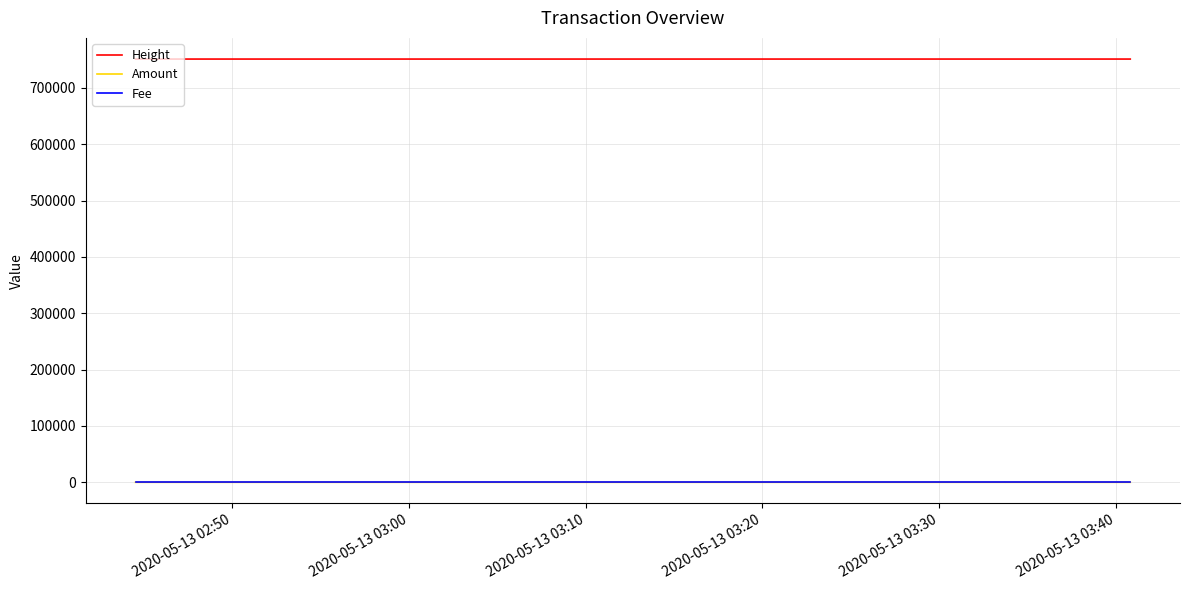

What is the maximum value for Amount?

10.0